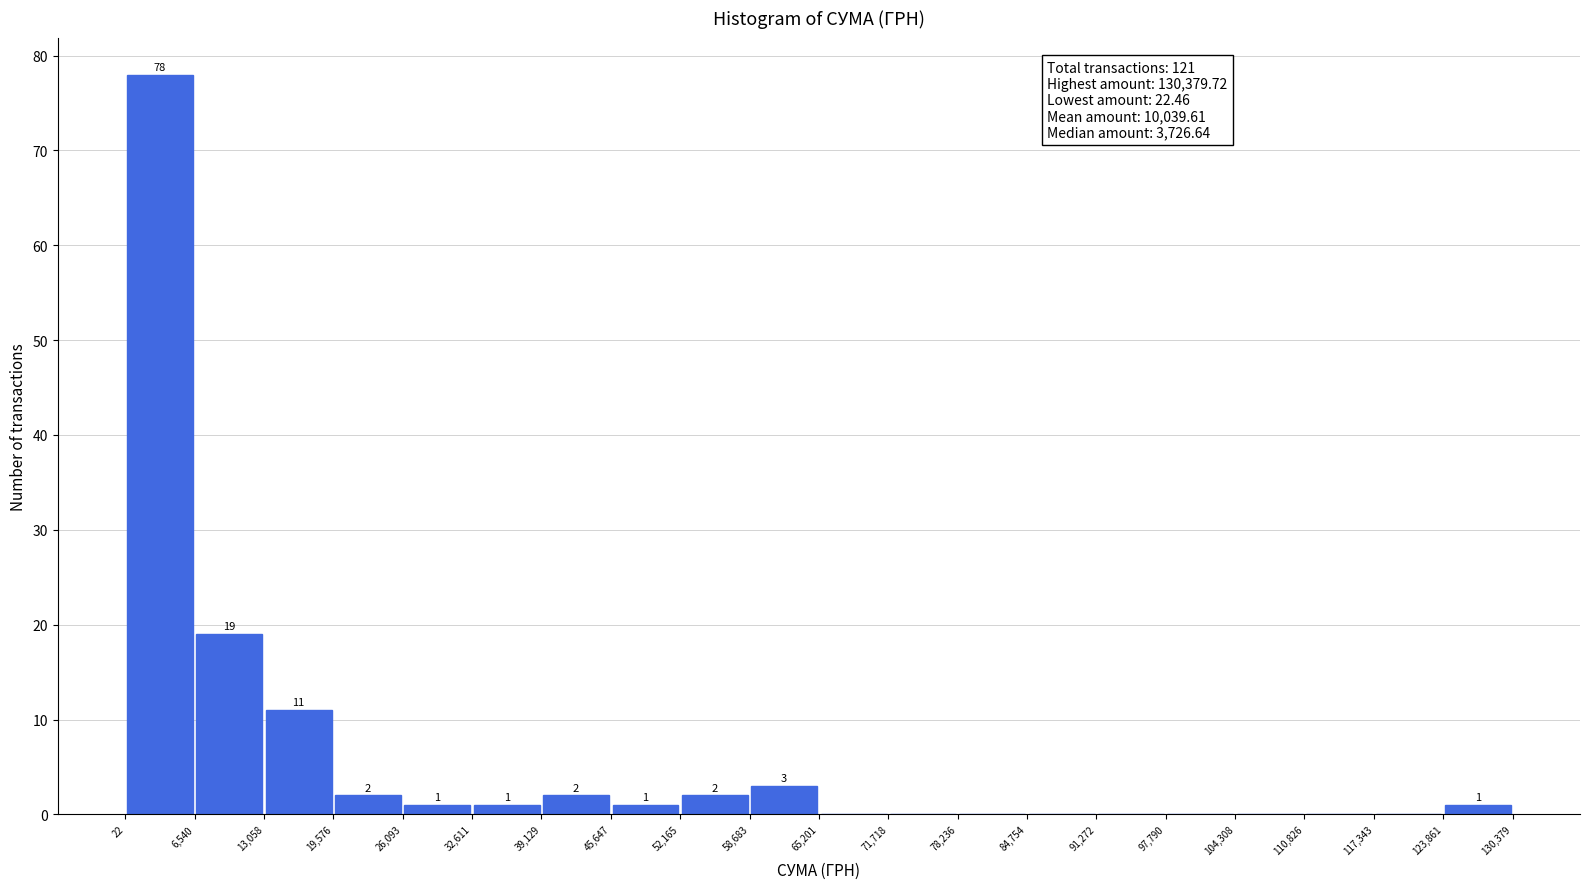

Which range on the x-axis has the tallest bar?

22 to 6,540